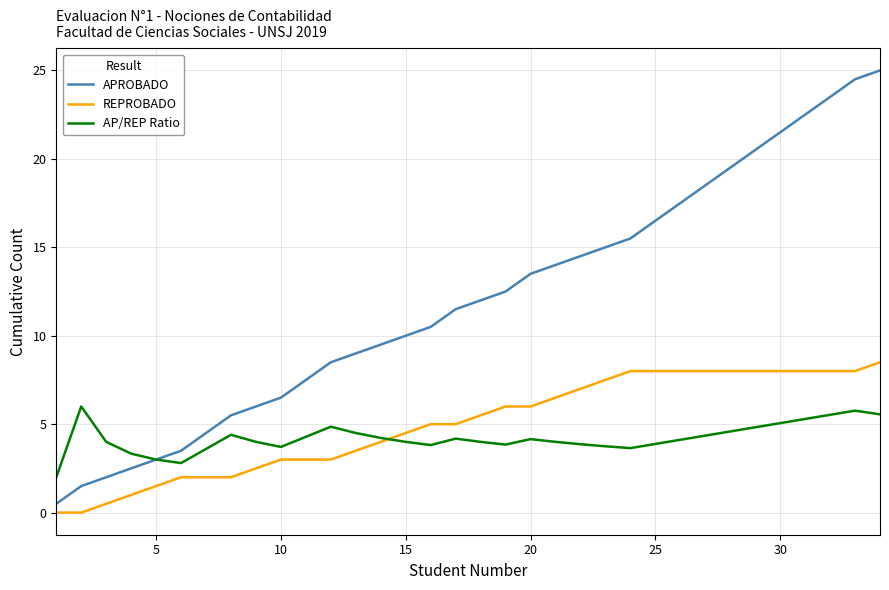

What is the highest value of the APROBADO series?

25.0